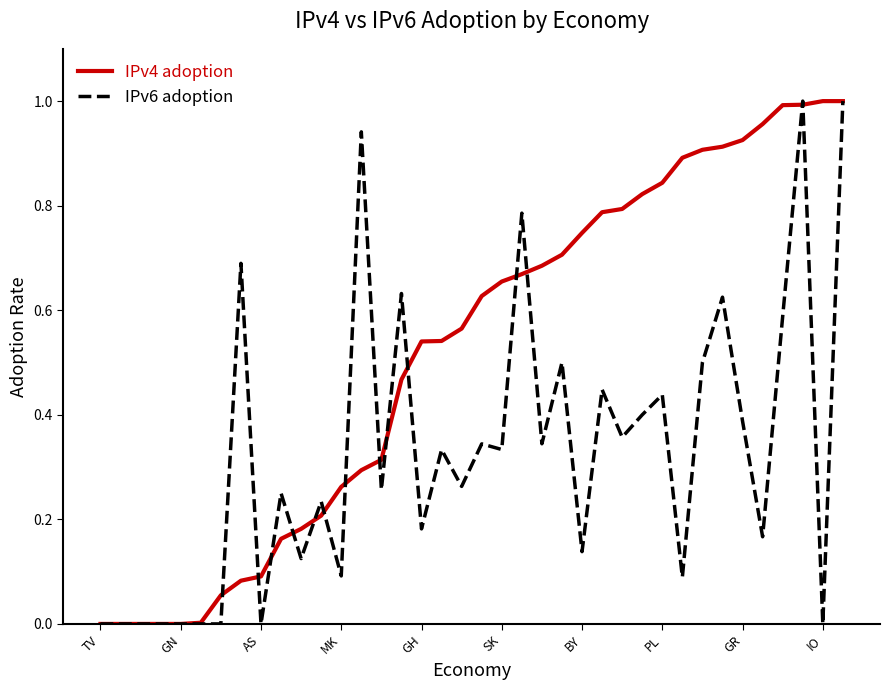

Which series has the largest total across all categories?

IPv4 adoption